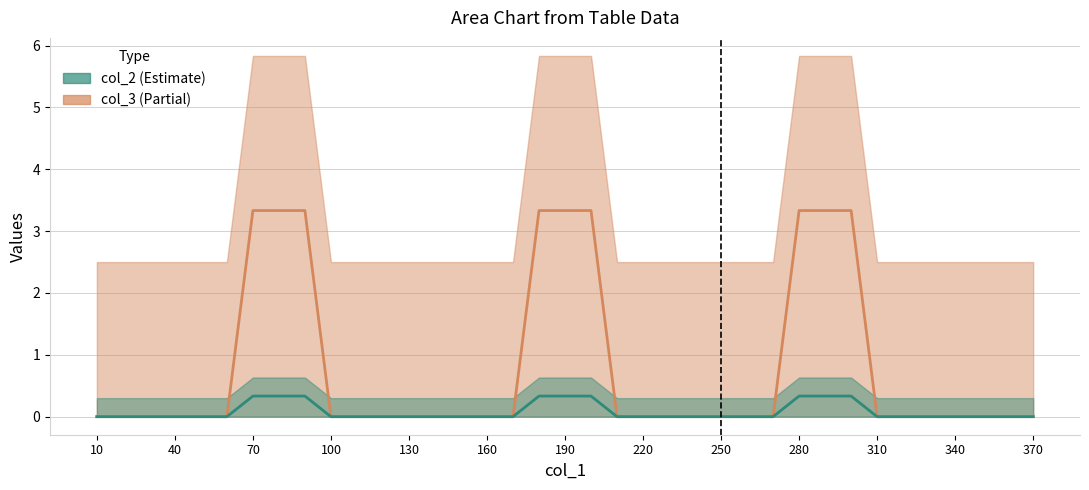

True or false: col_2 and col_3 intersect in this chart.

False